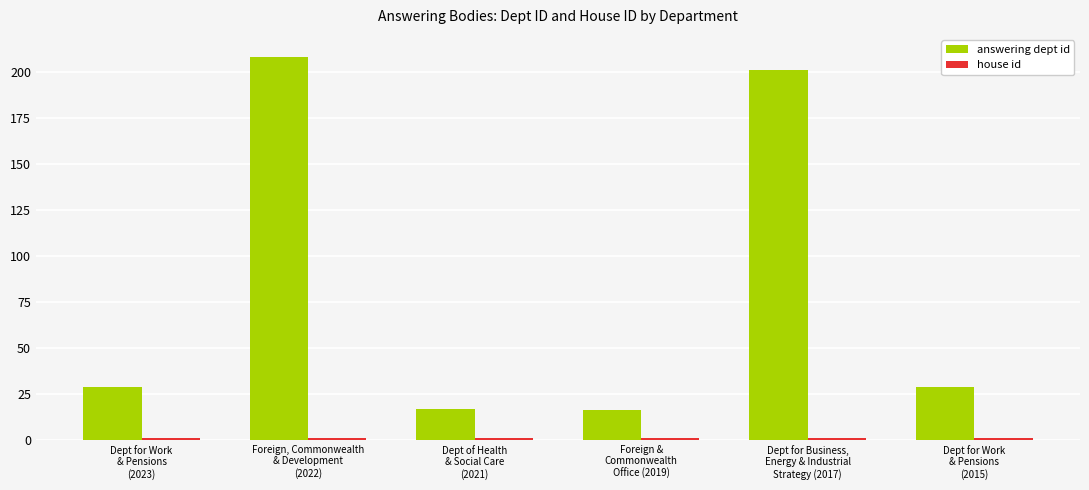

What is the greatest value displayed?

208